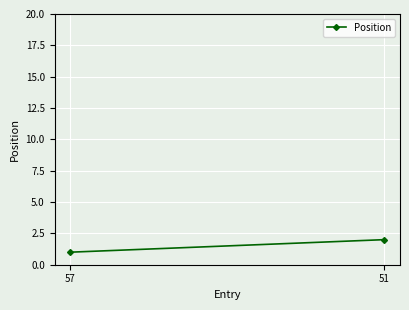

What is the change in value from 57 to 51?

+1